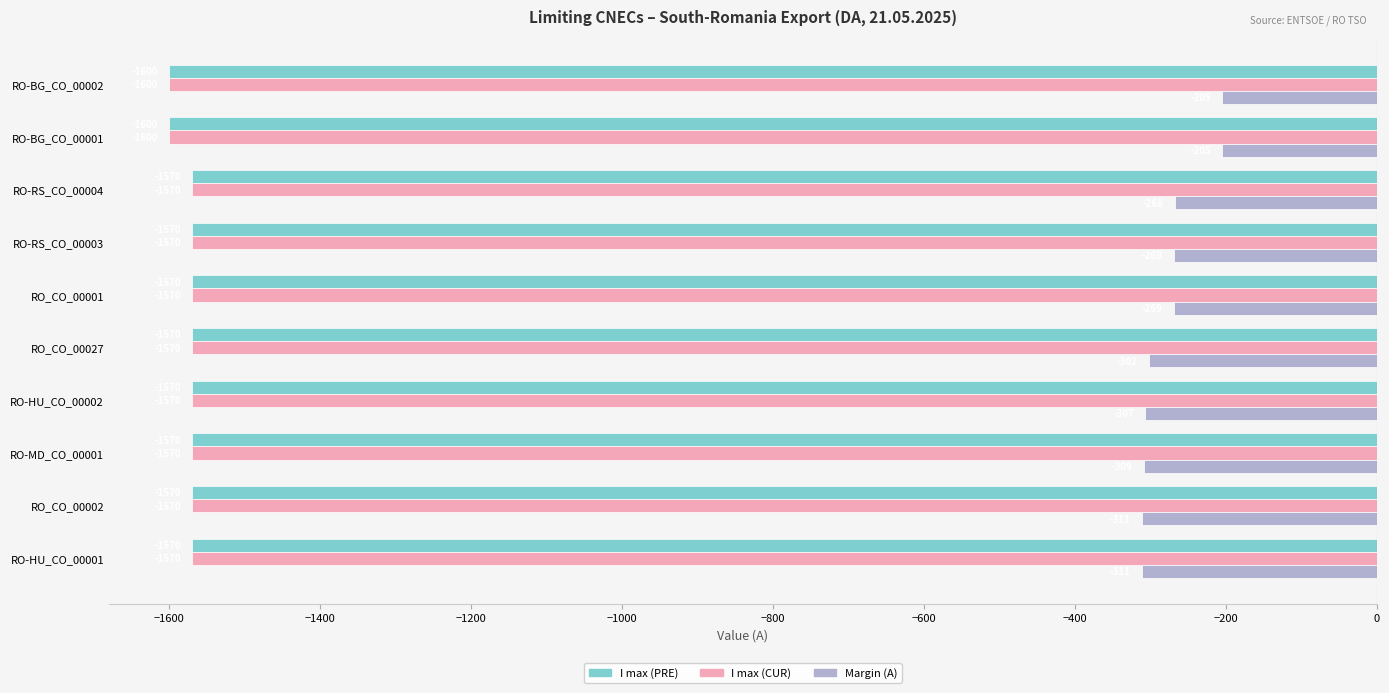

Which series changed the most between RO-BG_CO_00001 and RO_CO_00027?

Margin (A)